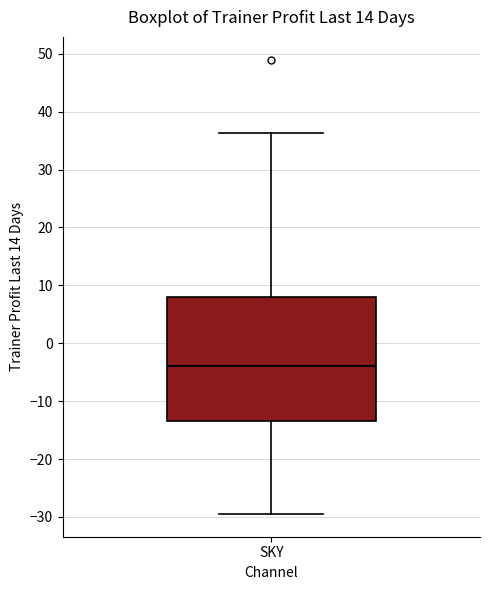

Transcribe this box plot: give where the median line is, the range the box spans, and where the two whiskers end, as read against the y-axis. The values are not printed on the chart, so give them approximately, as read against the axis.

median -4, box -13 to 8, whiskers -29 to 36